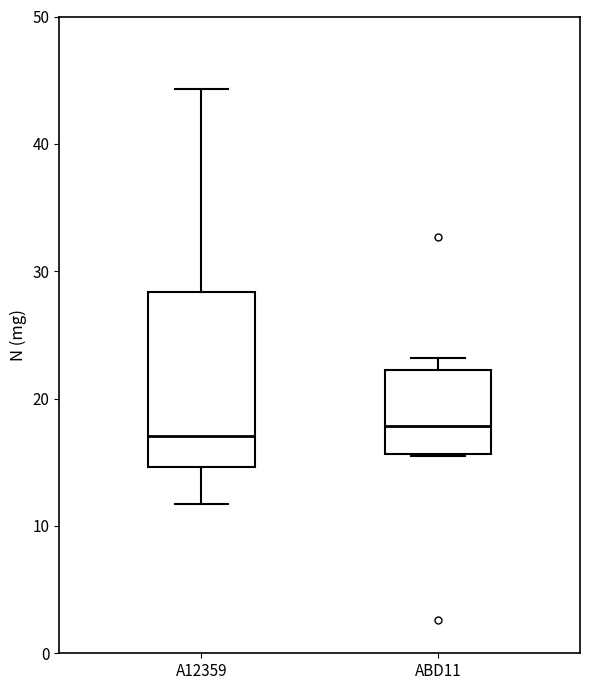

Where is the lower edge of the box for ABD11 on the y-axis? The values are not printed on the chart, so give them approximately, as read against the axis.

16